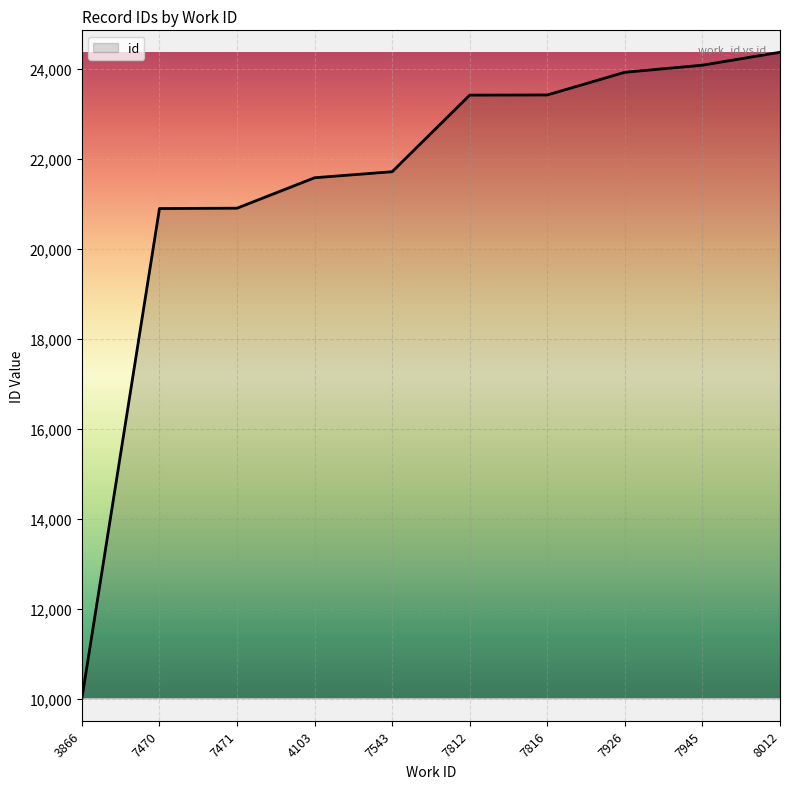

Between 3866 and 7470, which is larger?

7470